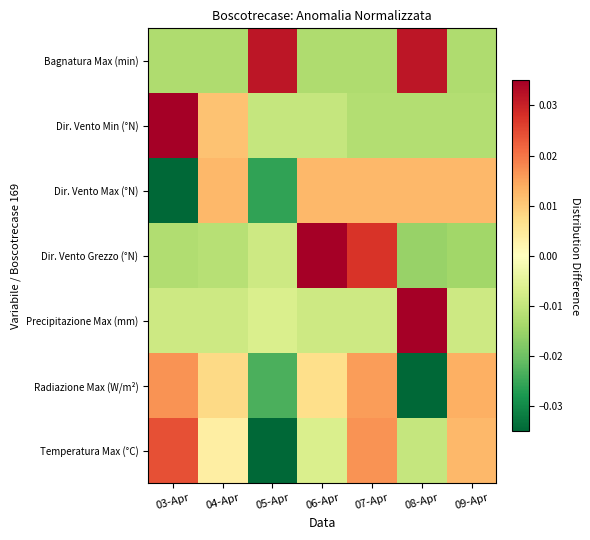

At 09-Apr, list the series in order from smallest to largest.

Dir. Vento Grezzo (°N), Bagnatura Max (min), Dir. Vento Min (°N), Precipitazione Max (mm), Temperatura Max (°C), Dir. Vento Max (°N), Radiazione Max (W/m²)